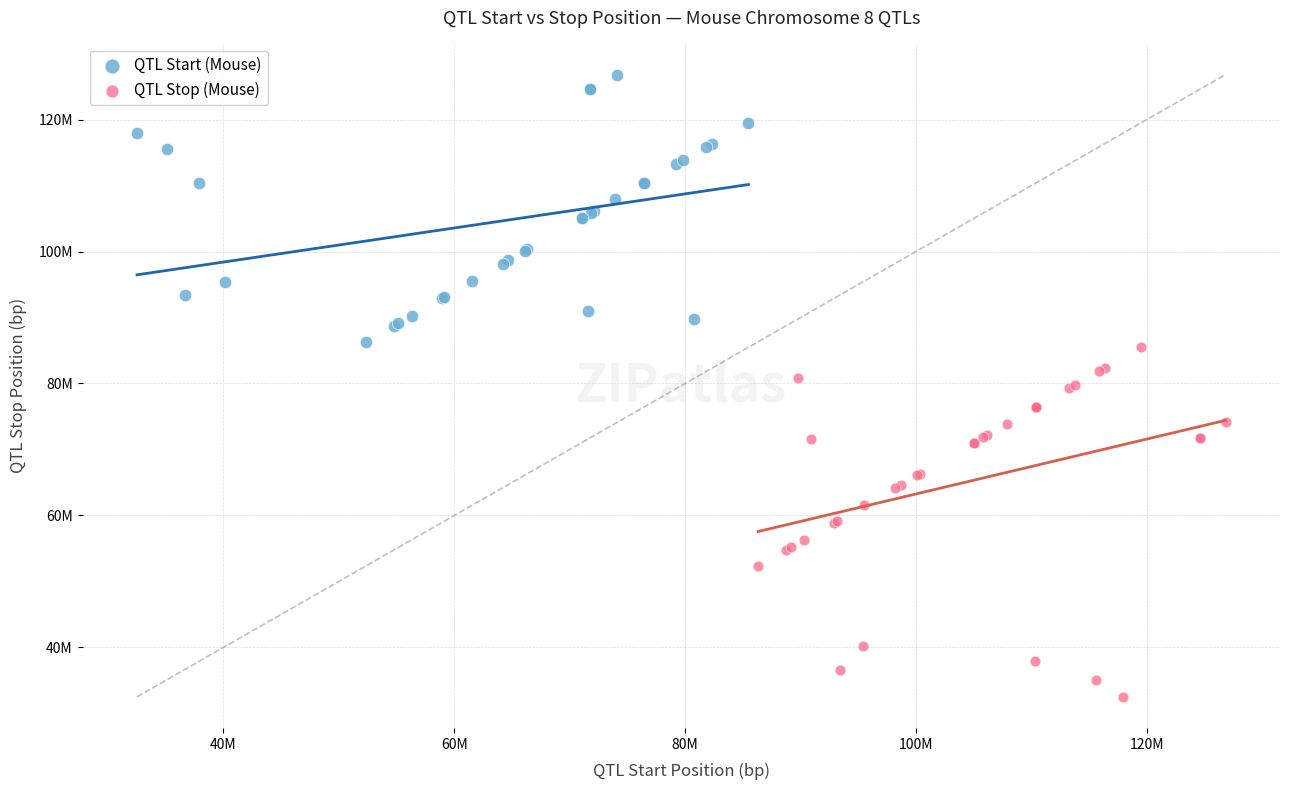

Which series contains the highest Y value?

QTL Start (Mouse)